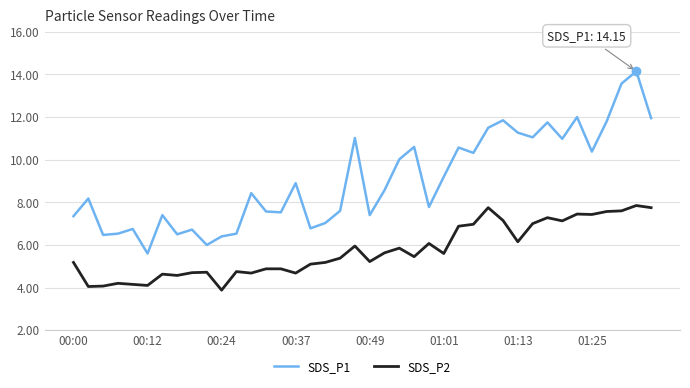

What is the sum of all SDS_P1 values?

362.0